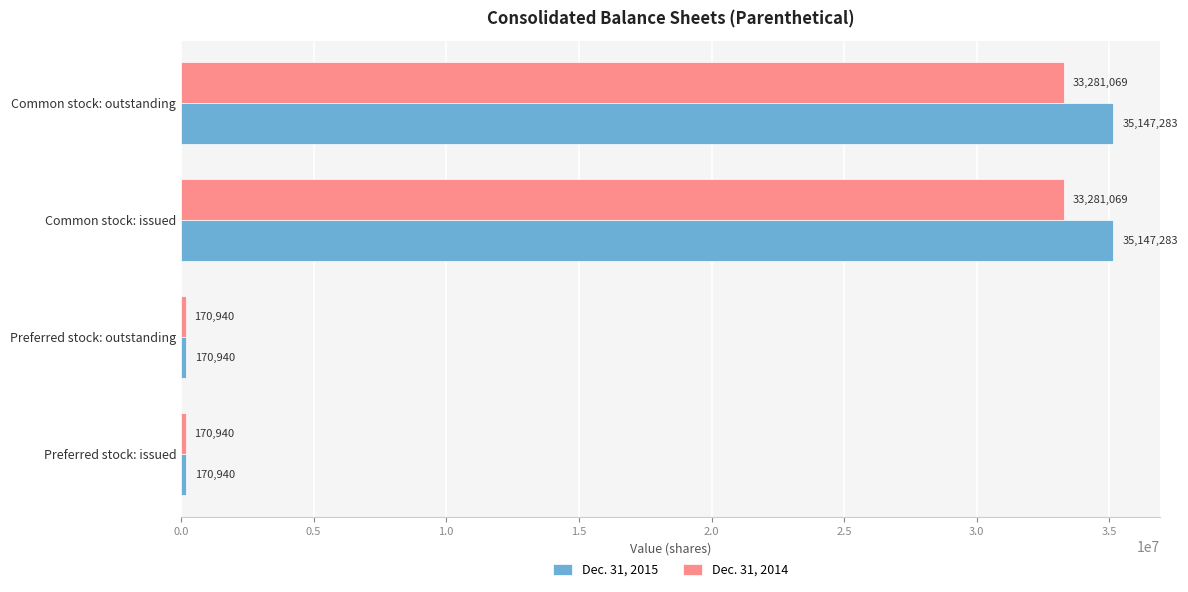

The value of Dec. 31, 2014 at Common stock: issued is 50977639. True or false?

False